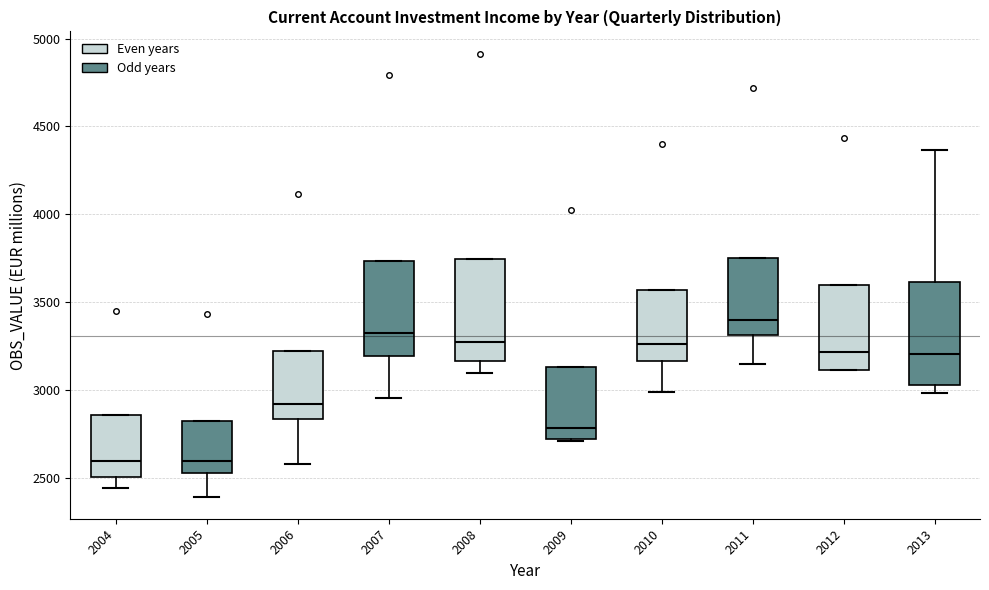

Reading left to right, transcribe this box plot: for each box, give where its median line is, the range the box spans, and where its two whiskers end, as read against the y-axis. The values are not printed on the chart, so give them approximately, as read against the axis.

2004: median 2600, box 2500 to 2850, whiskers 2450 to 2850
2005: median 2600, box 2550 to 2800, whiskers 2400 to 2800
2006: median 2900, box 2850 to 3250, whiskers 2600 to 3250
2007: median 3300, box 3200 to 3750, whiskers 2950 to 3750
2008: median 3250, box 3150 to 3750, whiskers 3100 to 3750
2009: median 2800, box 2700 to 3150, whiskers 2700 to 3150
2010: median 3250, box 3150 to 3550, whiskers 3000 to 3550
2011: median 3400, box 3300 to 3750, whiskers 3150 to 3750
2012: median 3200, box 3100 to 3600, whiskers 3100 to 3600
2013: median 3200, box 3050 to 3600, whiskers 3000 to 4350